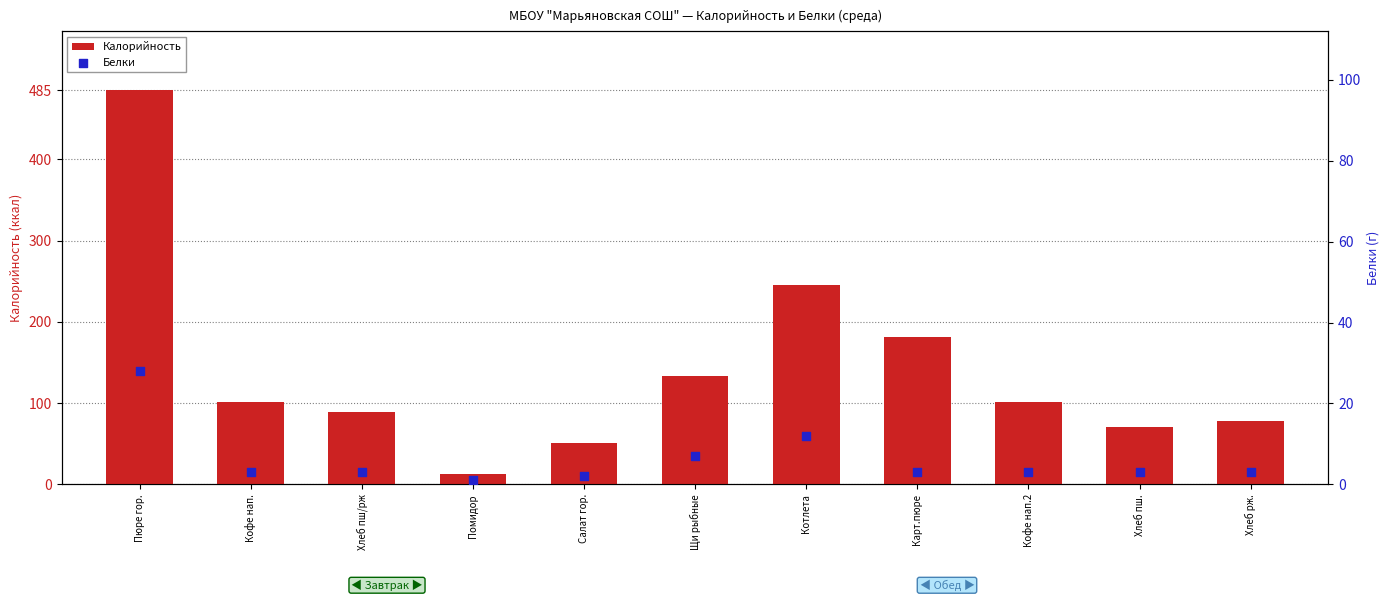

Which series contains the highest Y value?

Калорийность